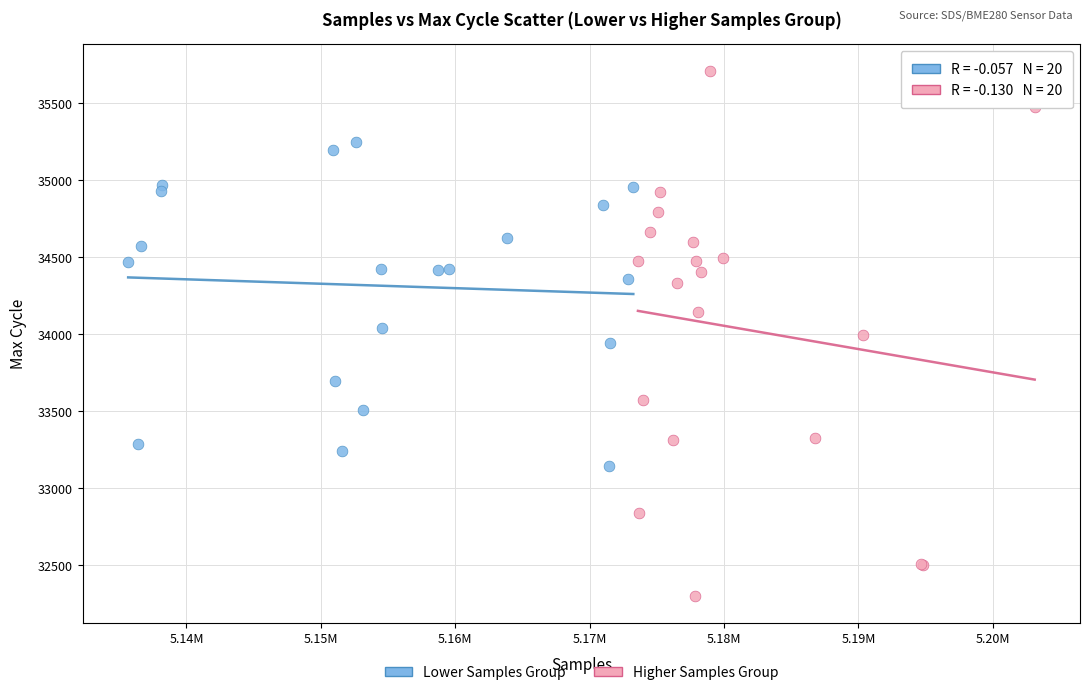

Which series reaches the minimum Y coordinate?

Higher Samples Group